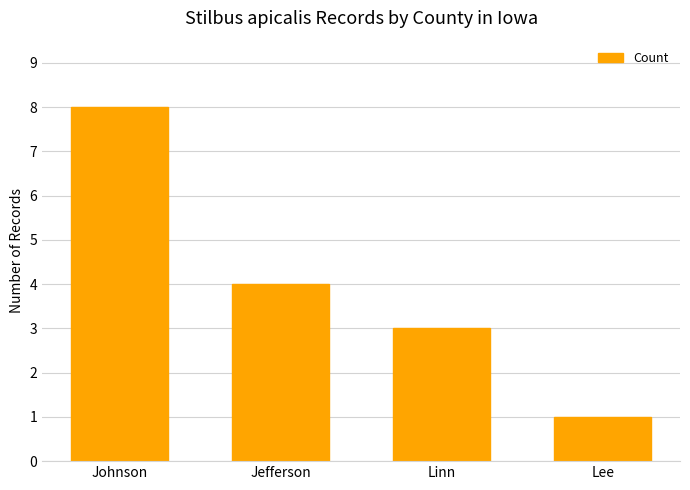

What is the label of the 4th bar from the left?

Lee